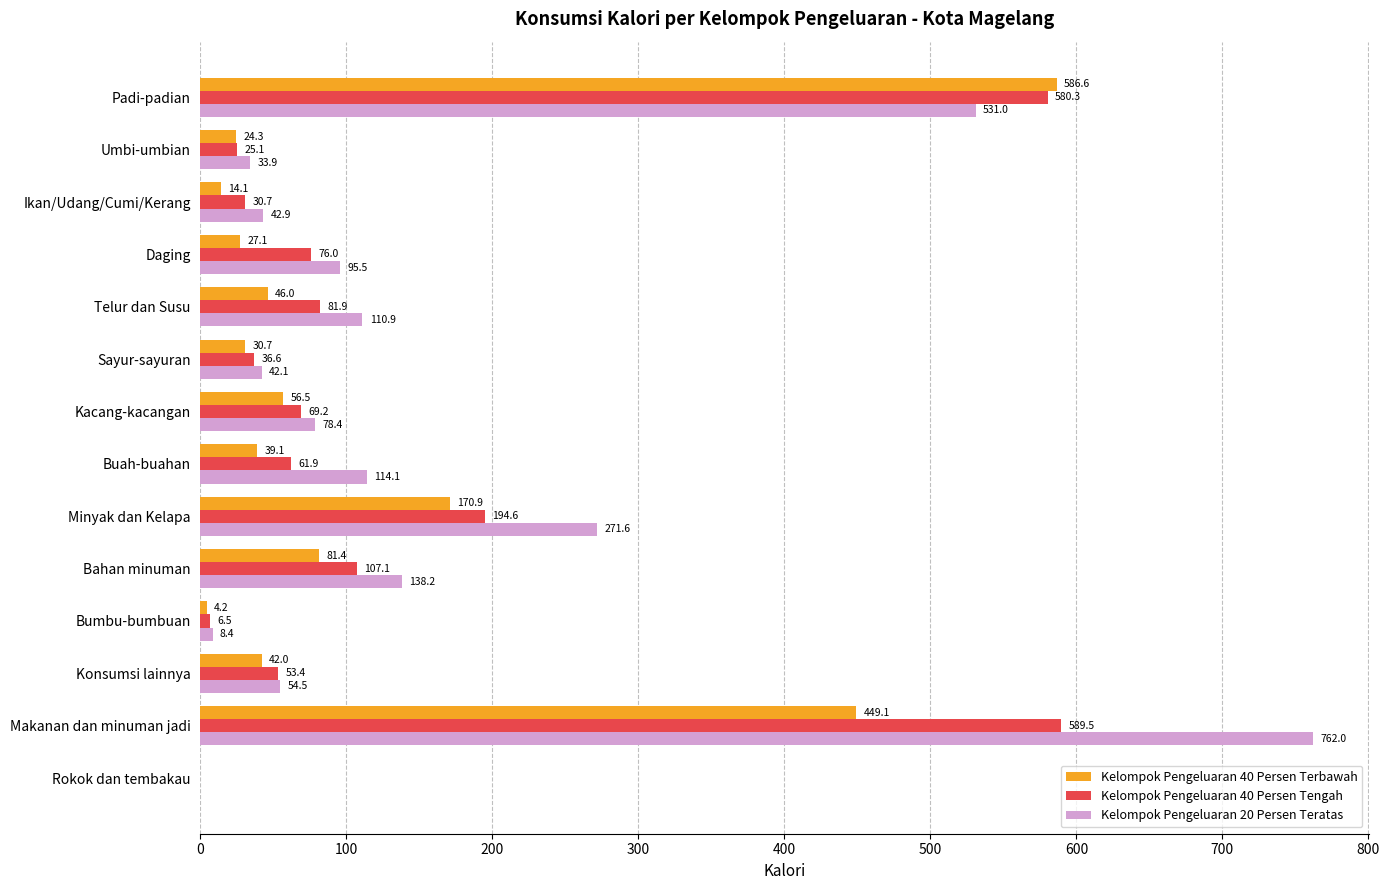

At which category is the sum across all series the highest?

Makanan dan minuman jadi